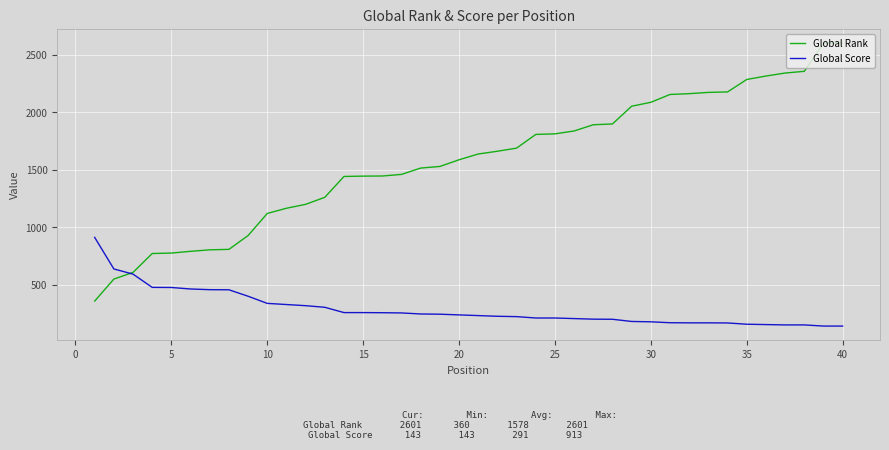

True or false: Global Rank and Global Score intersect in this chart.

True